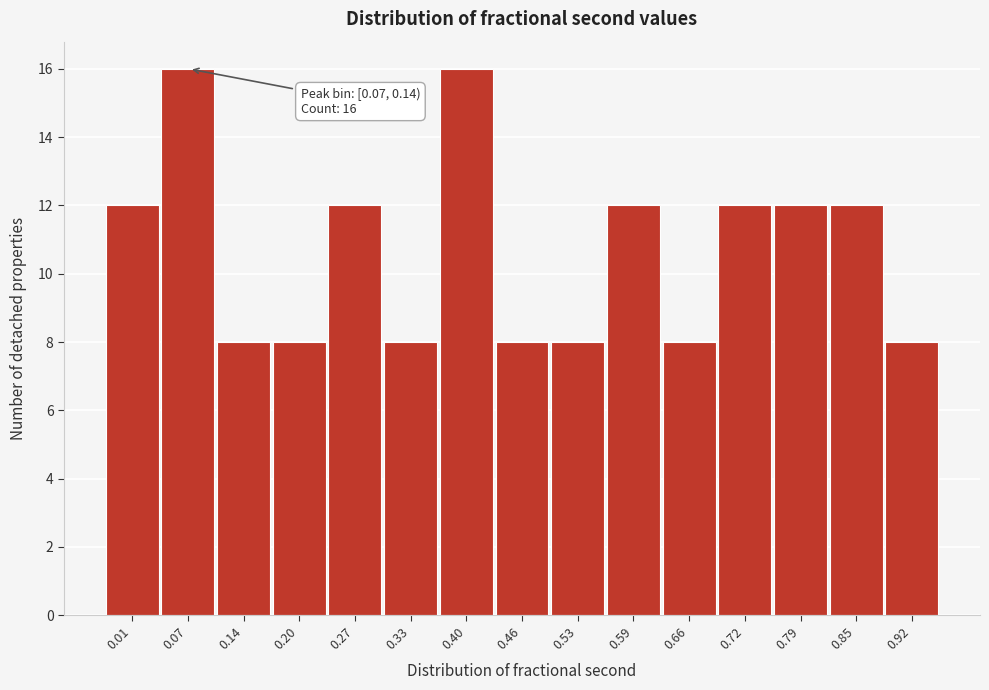

Reading left to right, what are all the values shown in this chart?

12	16	8	8	12	8	16	8	8	12	8	12	12	12	8